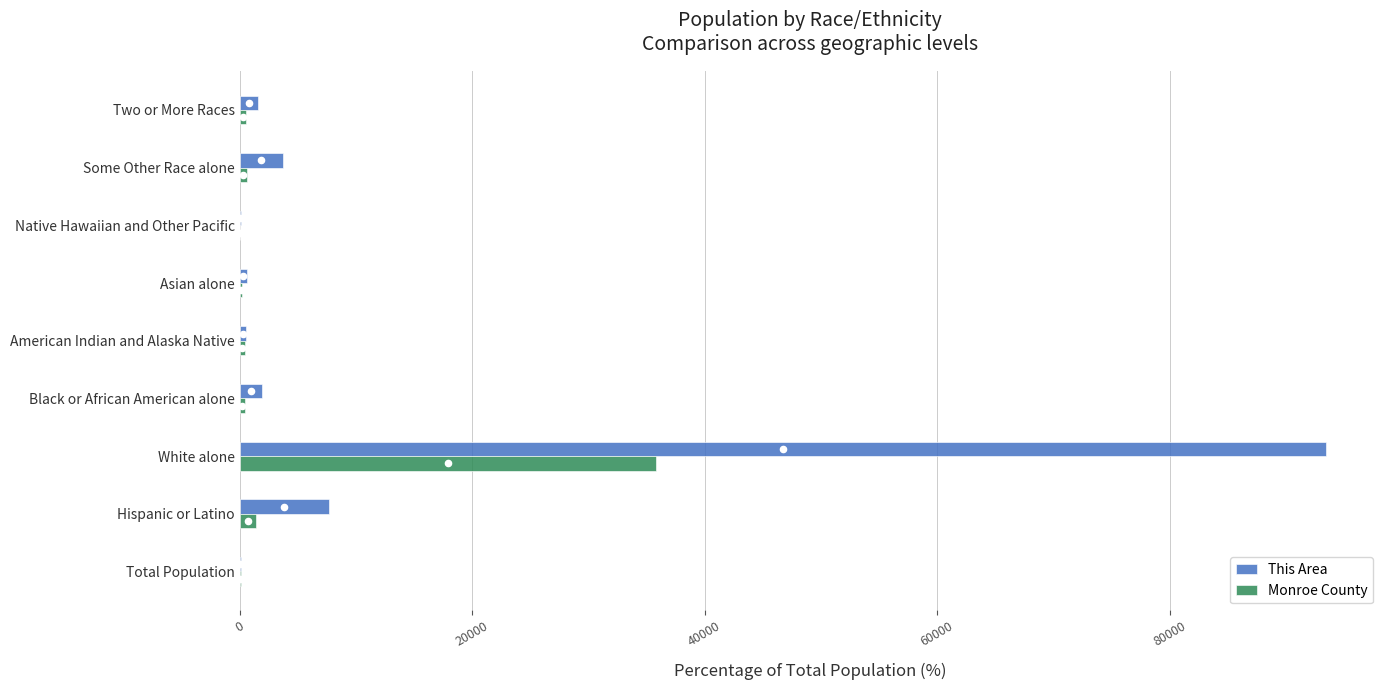

What are all the series names shown in the legend?

This Area, Monroe County